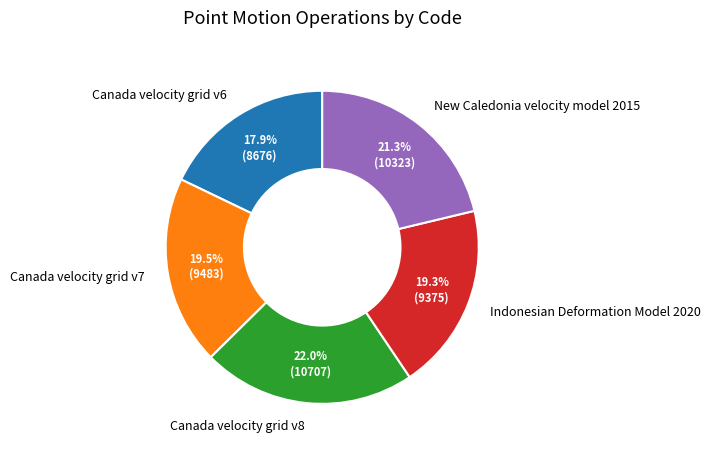

How much of the chart is everything except Canada velocity grid v6?

82.1%